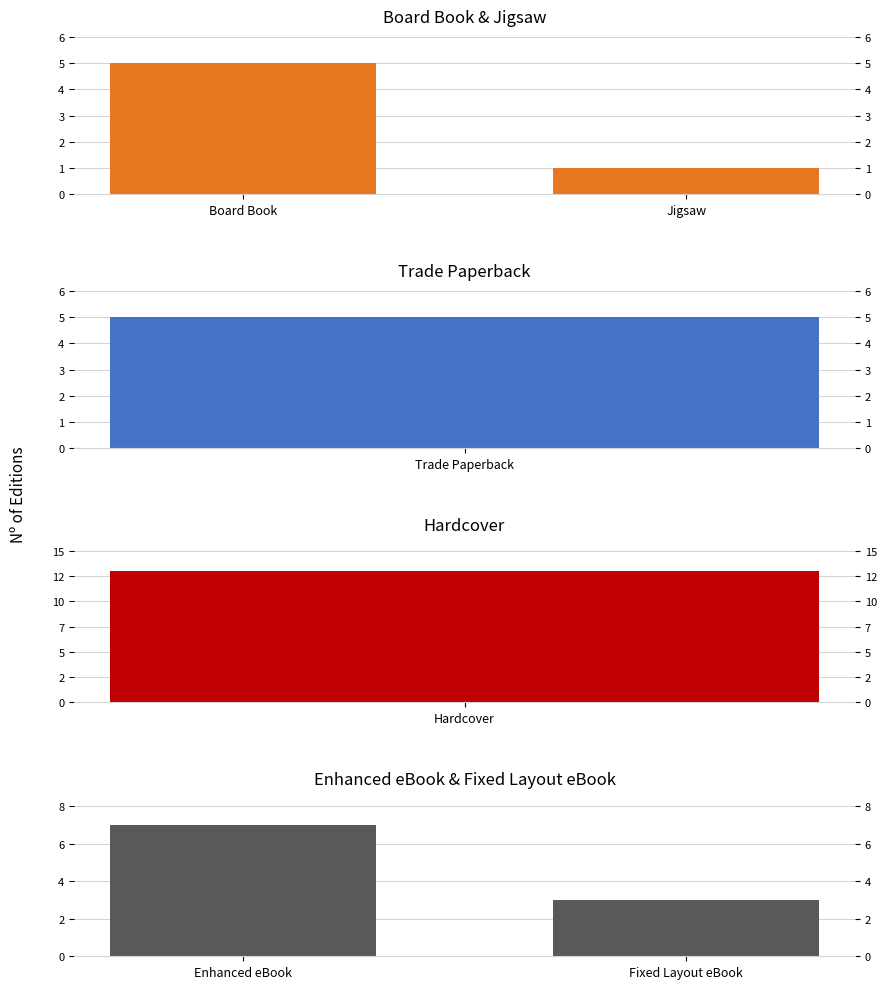

What is the lowest value of the Board Book & Jigsaw series?

1